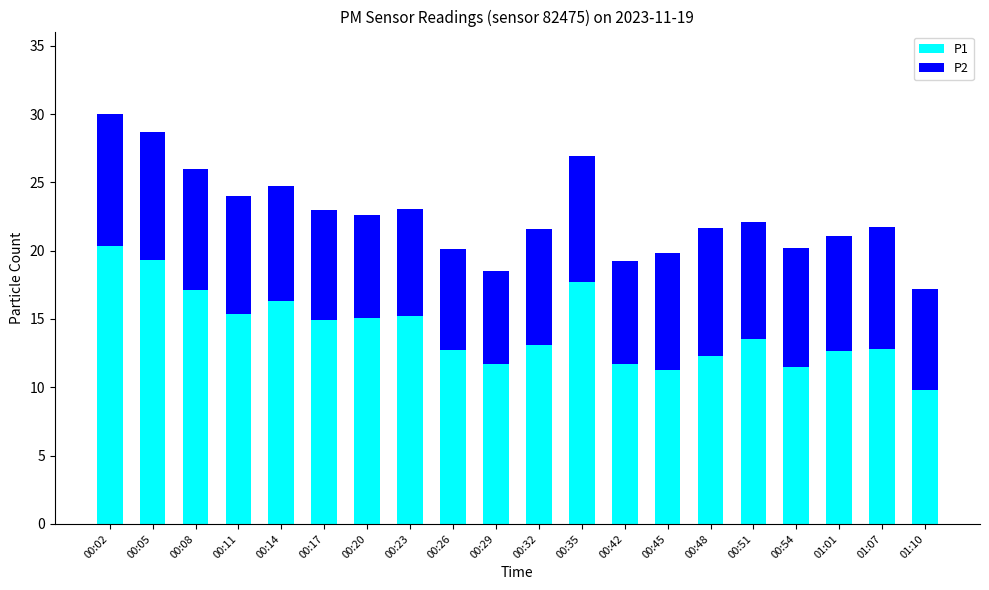

The value of P1 at 00:32 is 7.1. True or false?

False